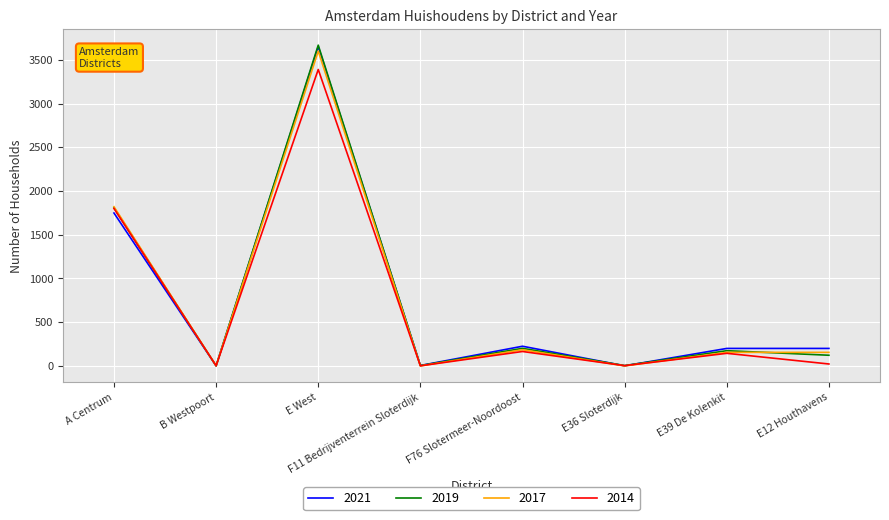

True or false: 2017 has a value of 1610 at F11 Bedrijventerrein Sloterdijk.

False